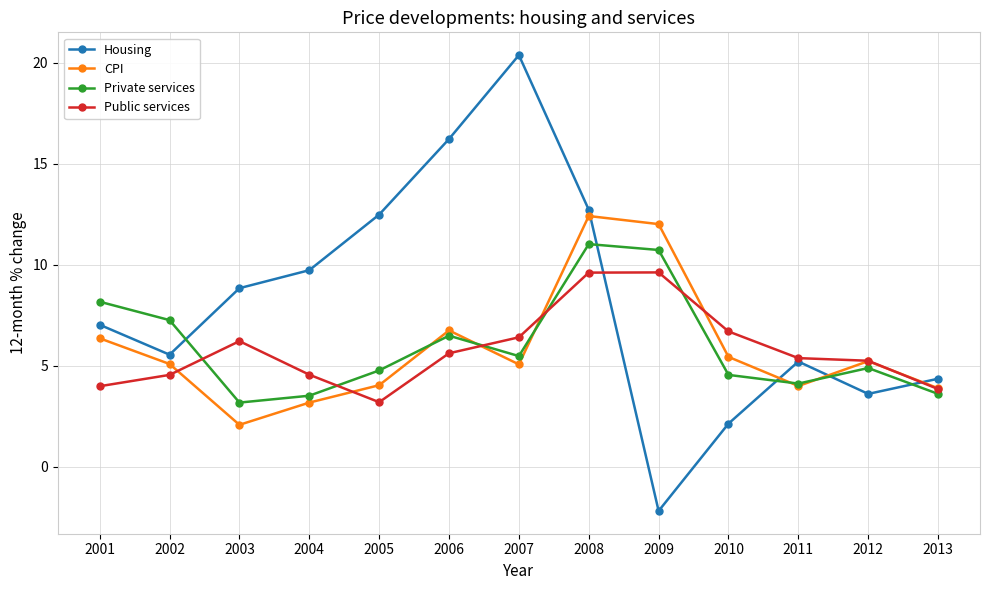

At which category is the sum across all series the highest?

2008